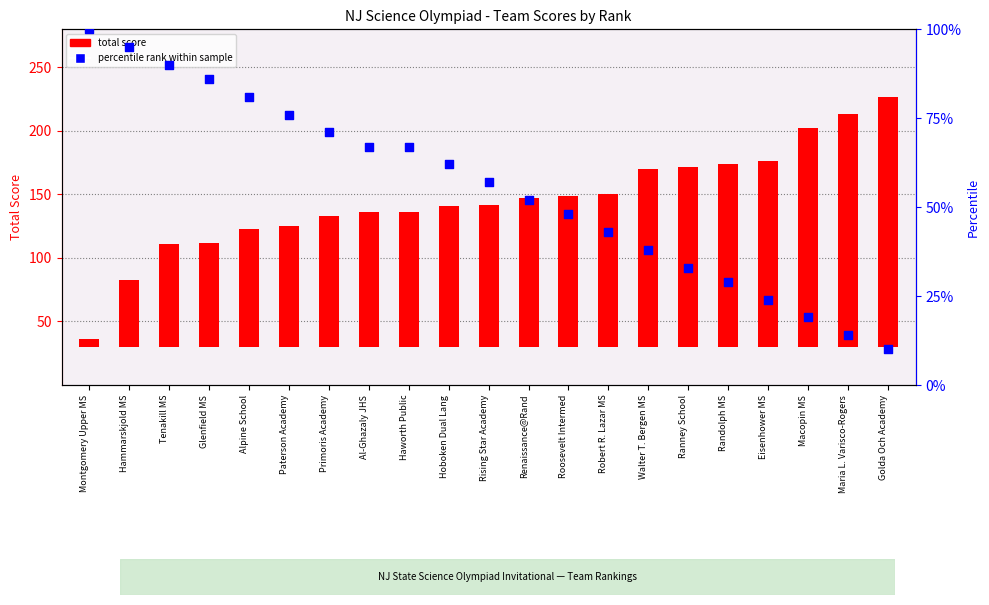

What are all the series names shown in the legend?

total score, percentile rank within sample